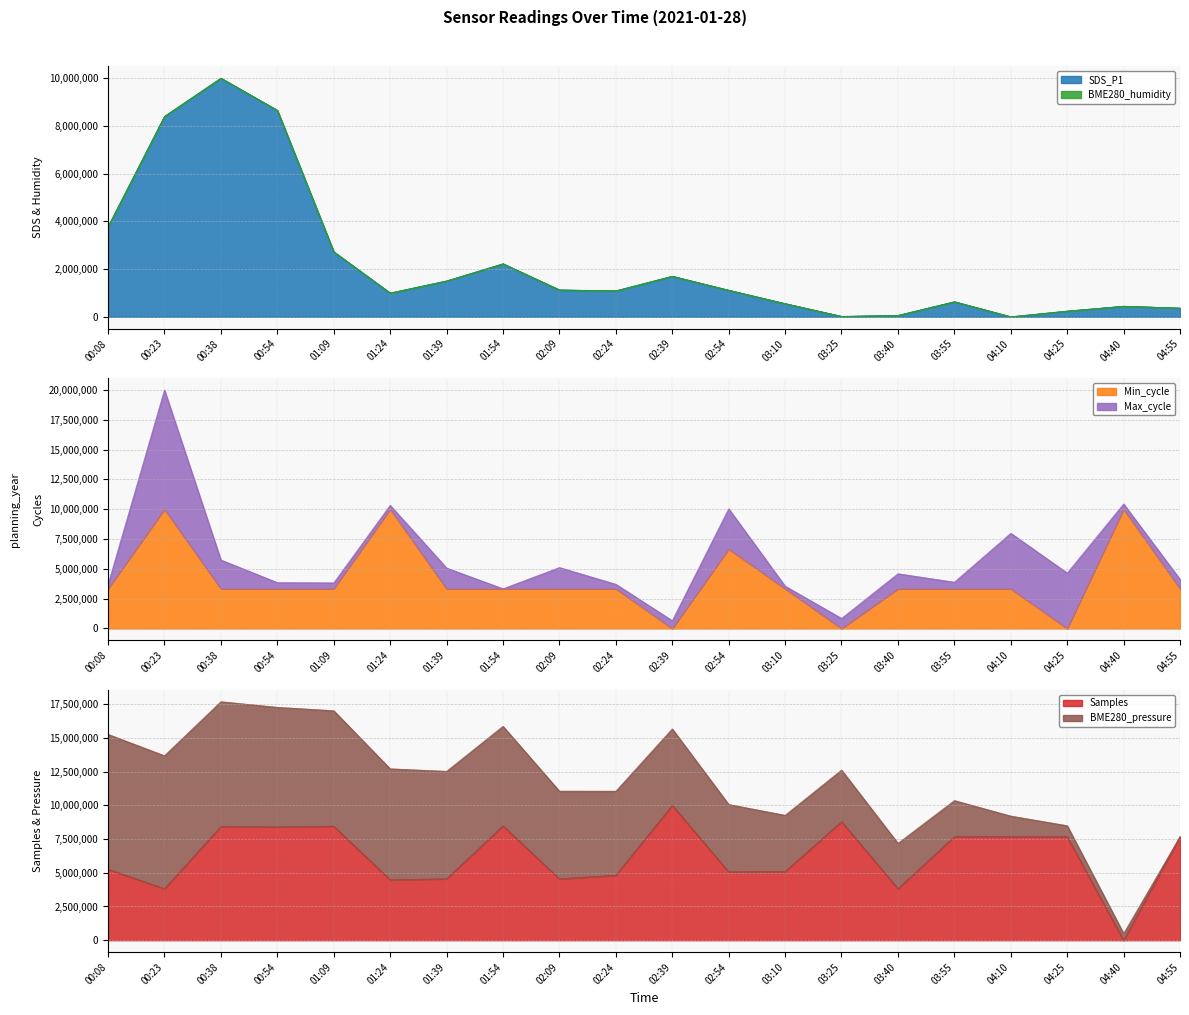

True or false: Min_cycle has more than 1 points higher than both neighbors.

True